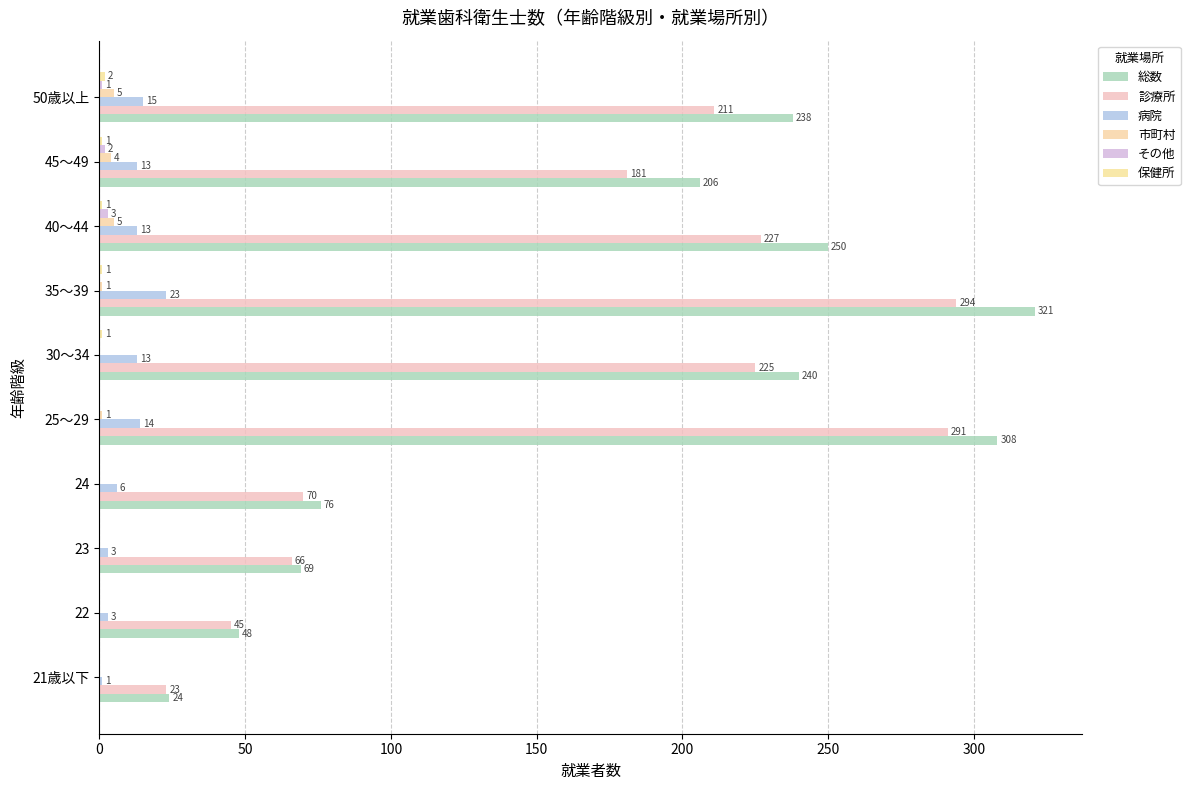

Count the number of categories in the chart.

10